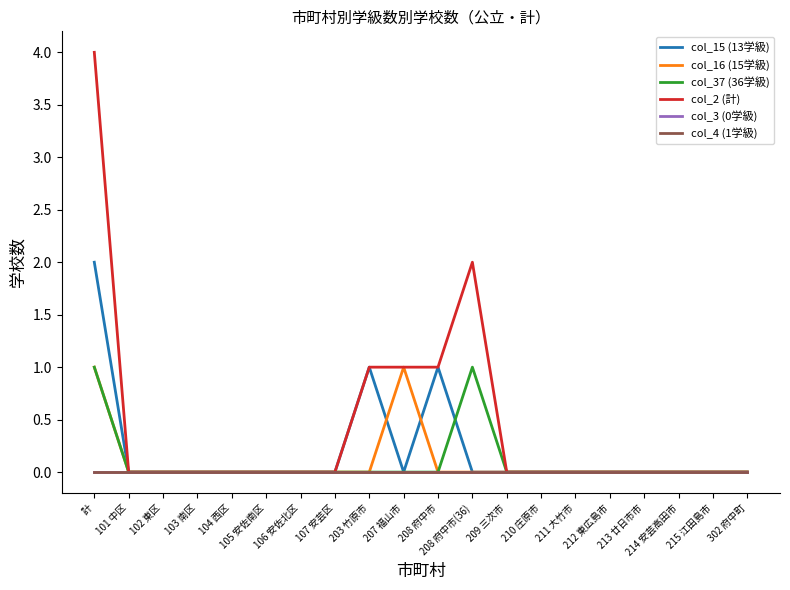

Does the chart have visible grid lines?

No